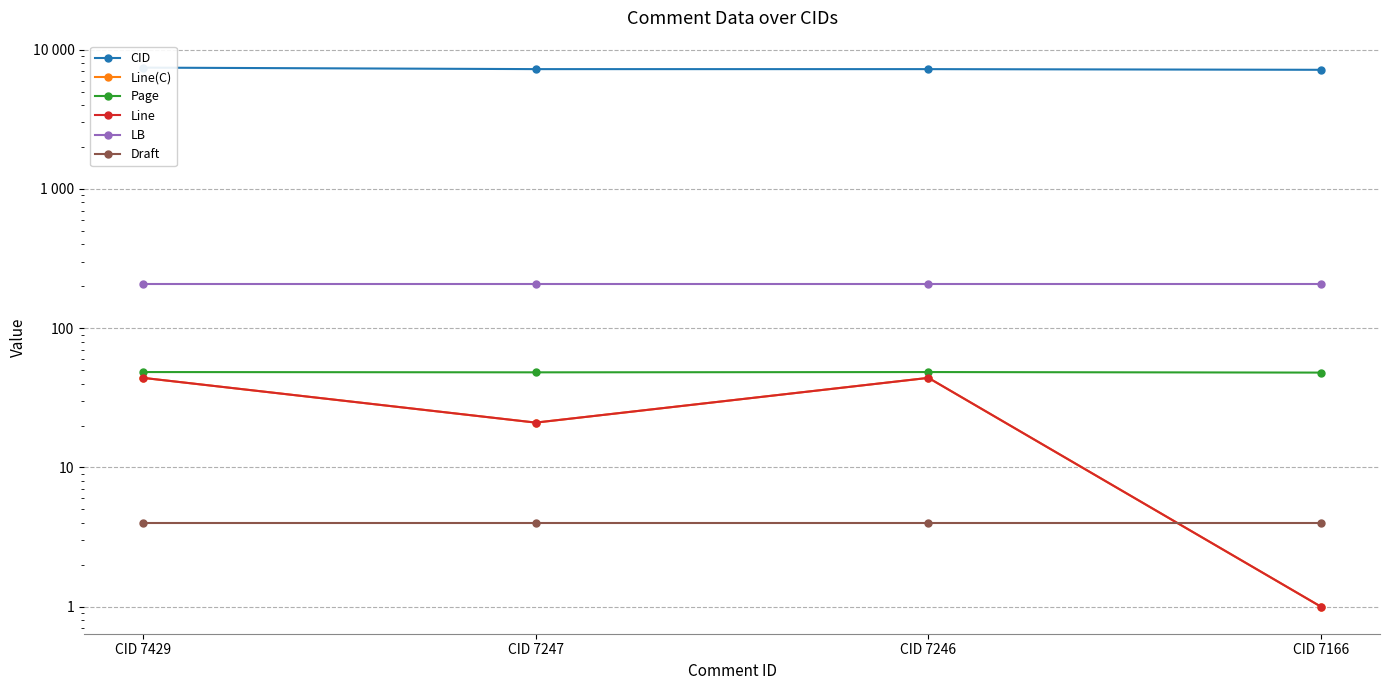

What are all the series names shown in the legend?

CID, Line(C), Page, Line, LB, Draft